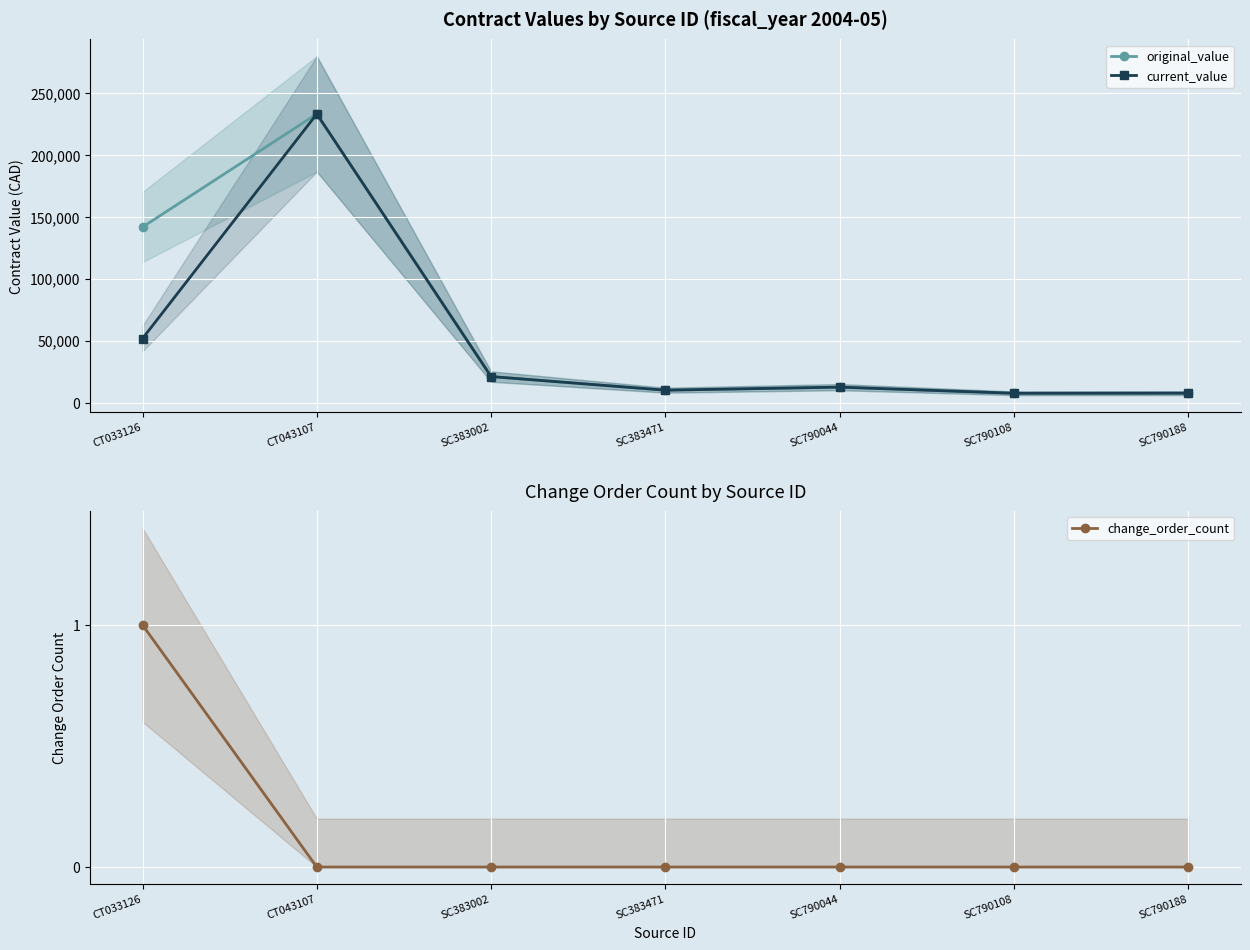

At which category does the chart reach its peak across all series?

CT043107